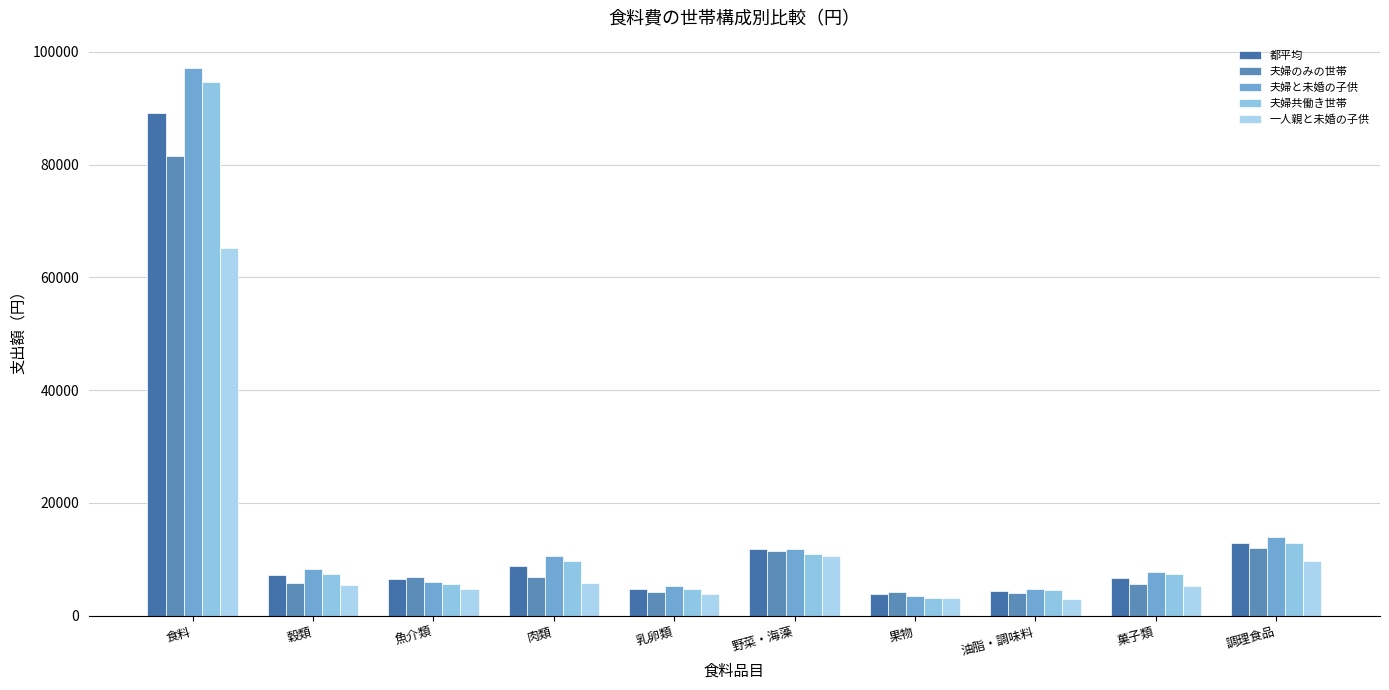

Which series has the largest total across all categories?

夫婦と未婚の子供